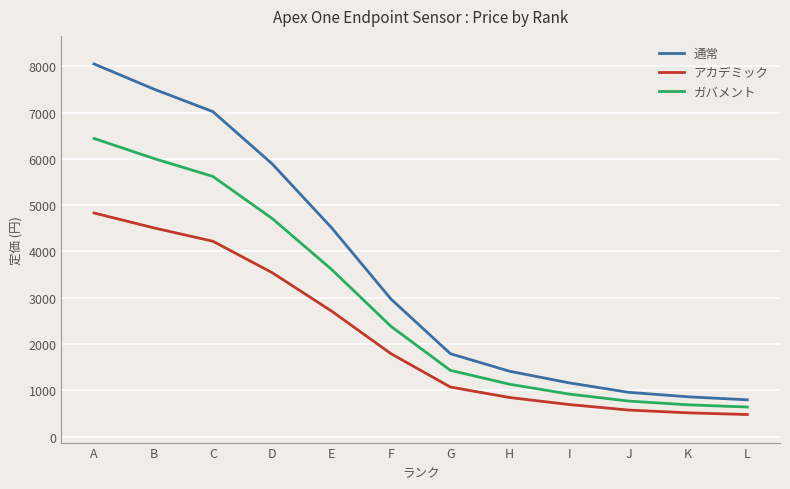

What is the spread (max minus min) of values at D?

2350